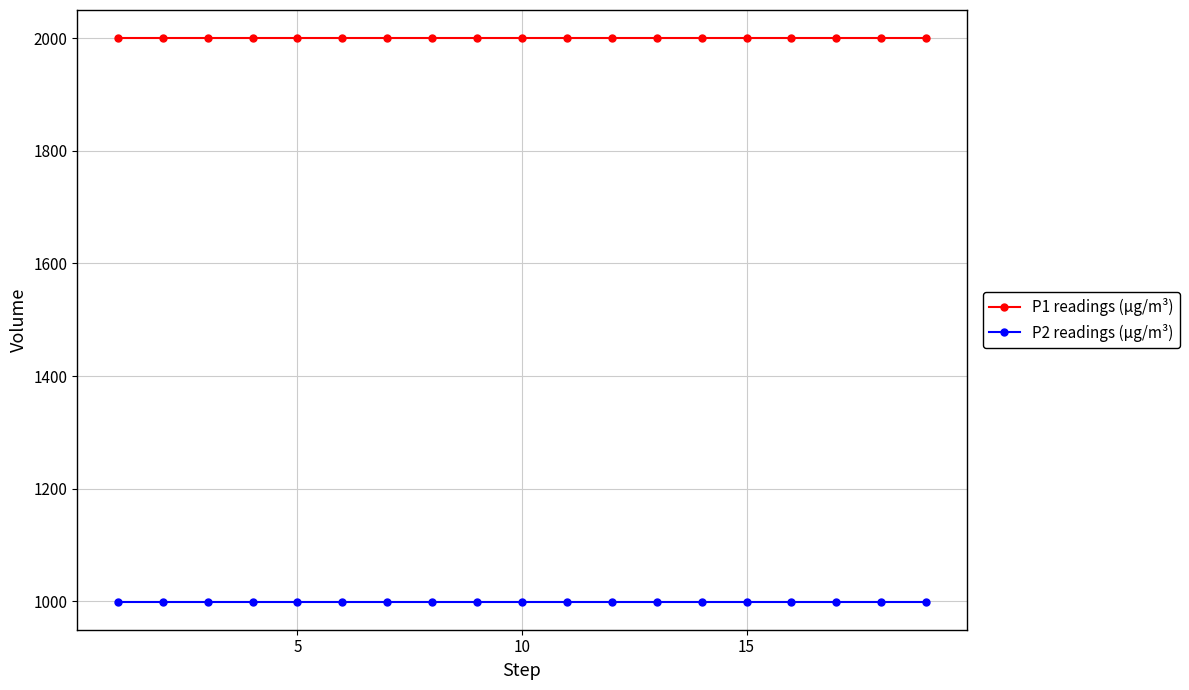

List the series in order of their overall mean, highest first.

P1 readings (µg/m³), P2 readings (µg/m³)